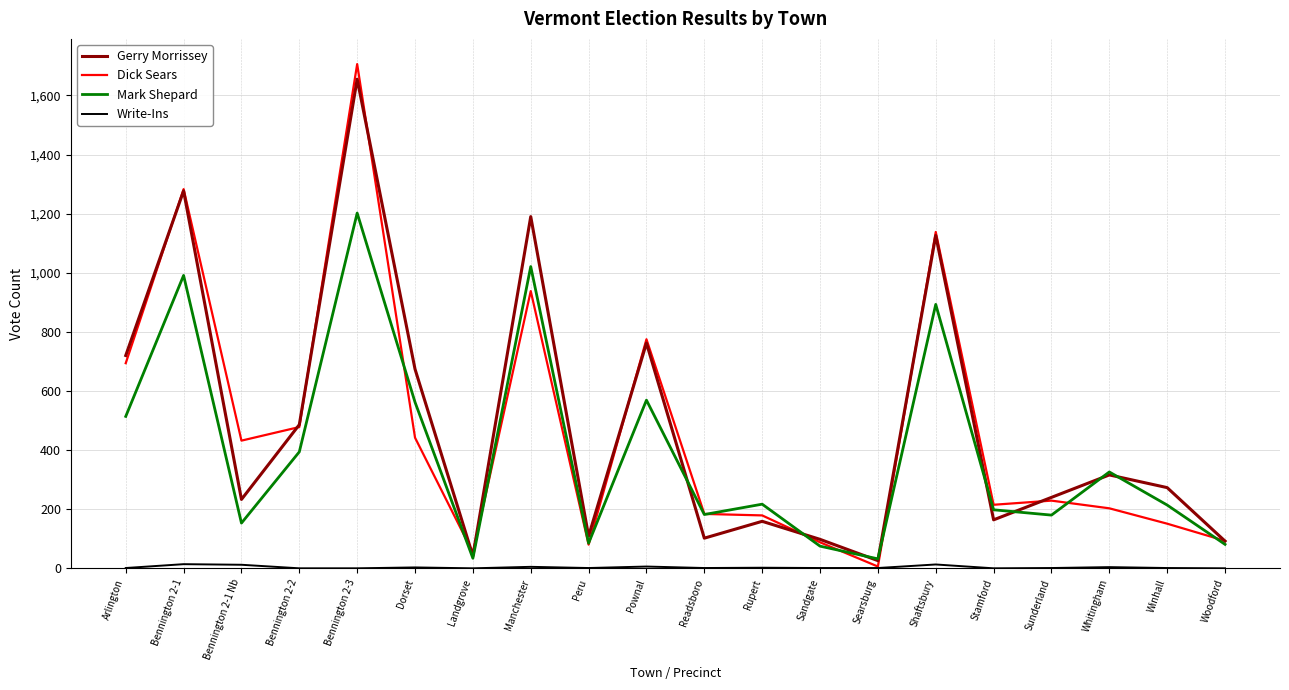

The value of Gerry Morrissey at Pownal is 173. True or false?

False